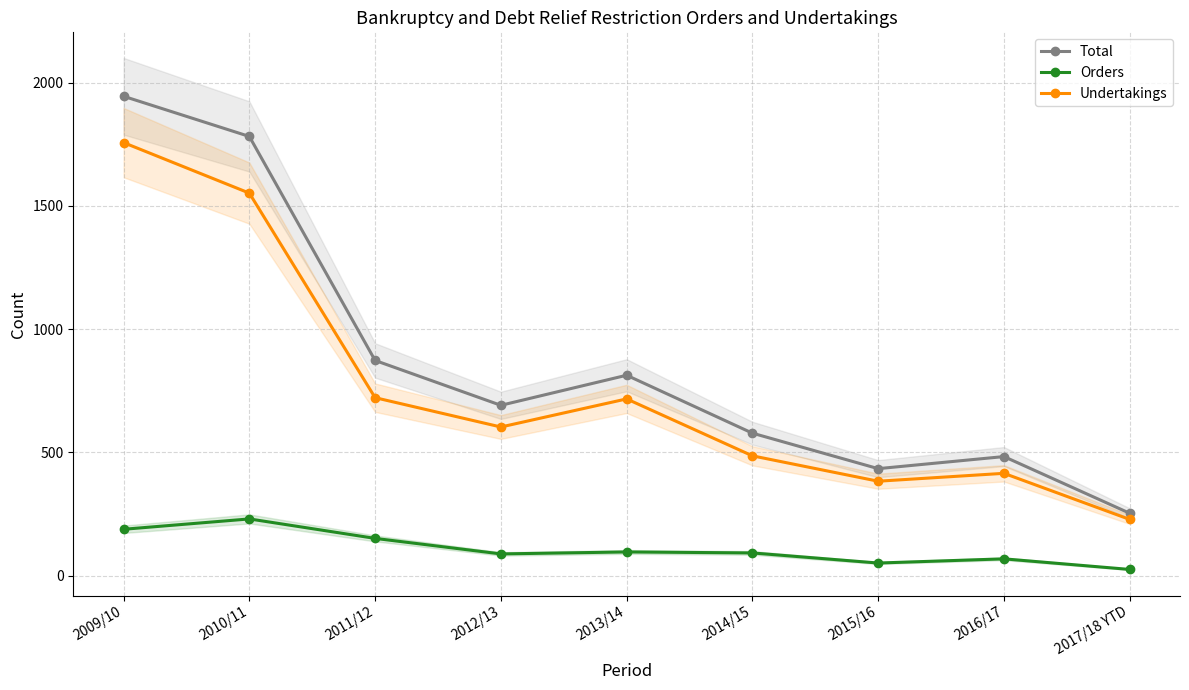

What is the maximum value for Total?

1945